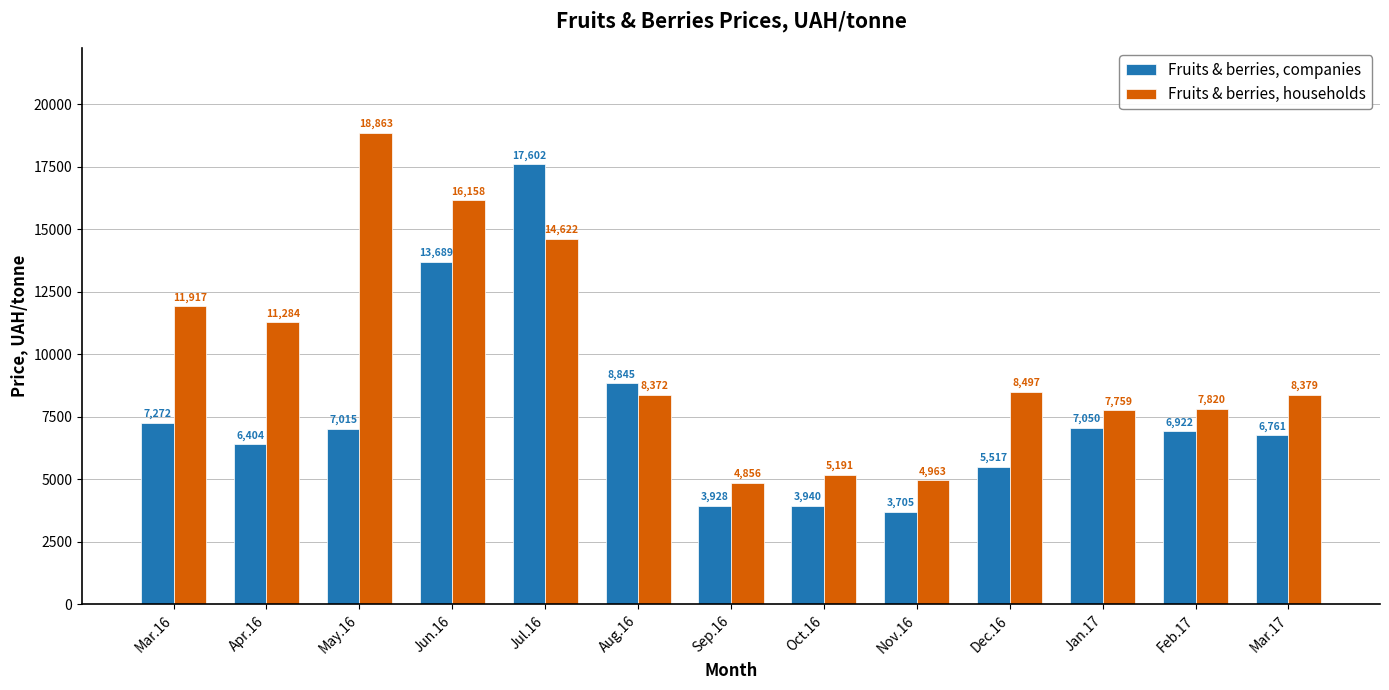

Is it true that Fruits & berries, companies equals 3604.5 at Jun.16?

False